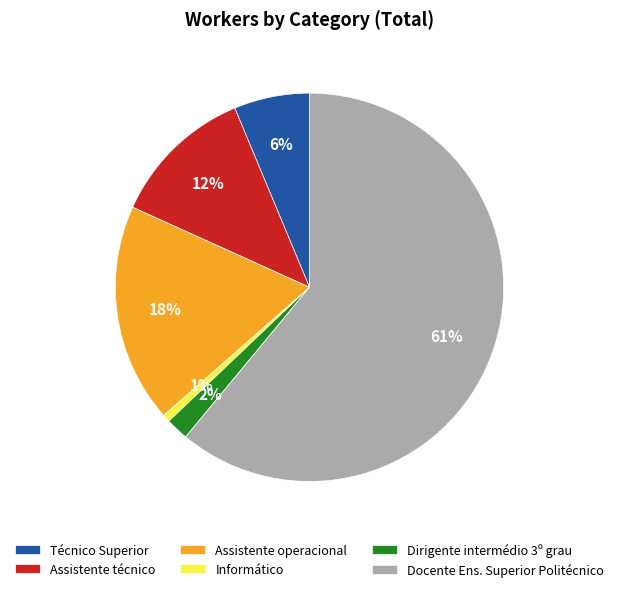

To the nearest percent, what is the difference between the largest and smallest slice percentages?

60%